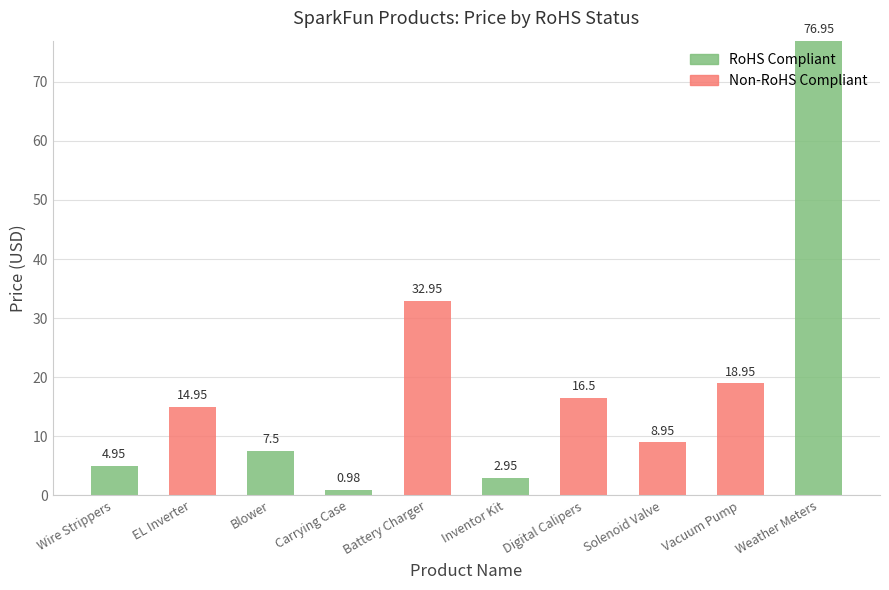

What is the sum of the RoHS Compliant values at Solenoid Valve and Blower?

7.5